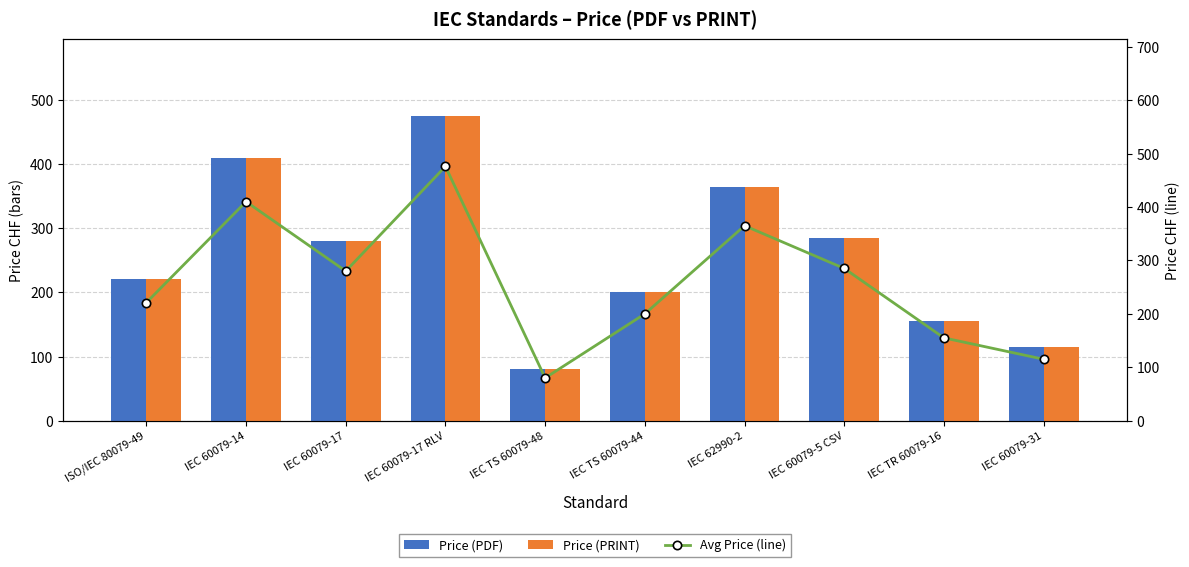

The Avg Price (line) series shows 348 at IEC TS 60079-44. True or false?

False